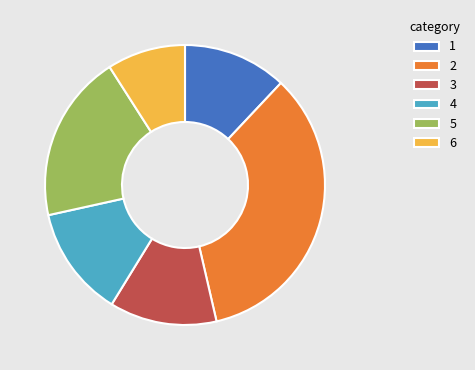

True or false: 5 accounts for 19% of the total.

True